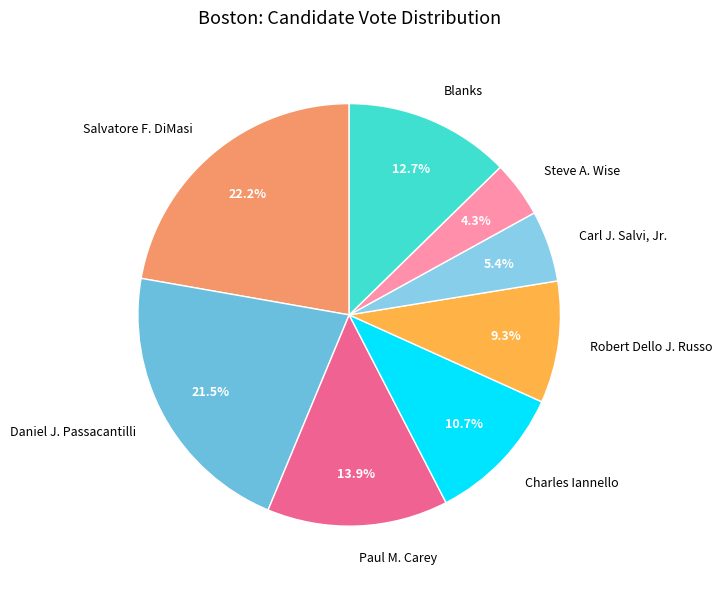

Approximately how many times larger is the value at Paul M. Carey compared to Charles Iannello?

1.3